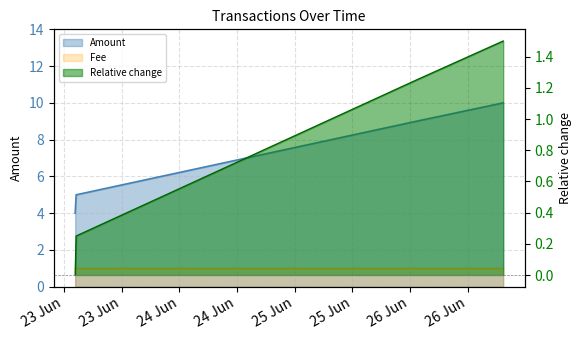

List the labels in order of value, smallest first.

2017-06-23 02:20:20, 2017-06-23 02:32:32, 2017-06-26 01:20:39, 2017-06-26 19:24:52